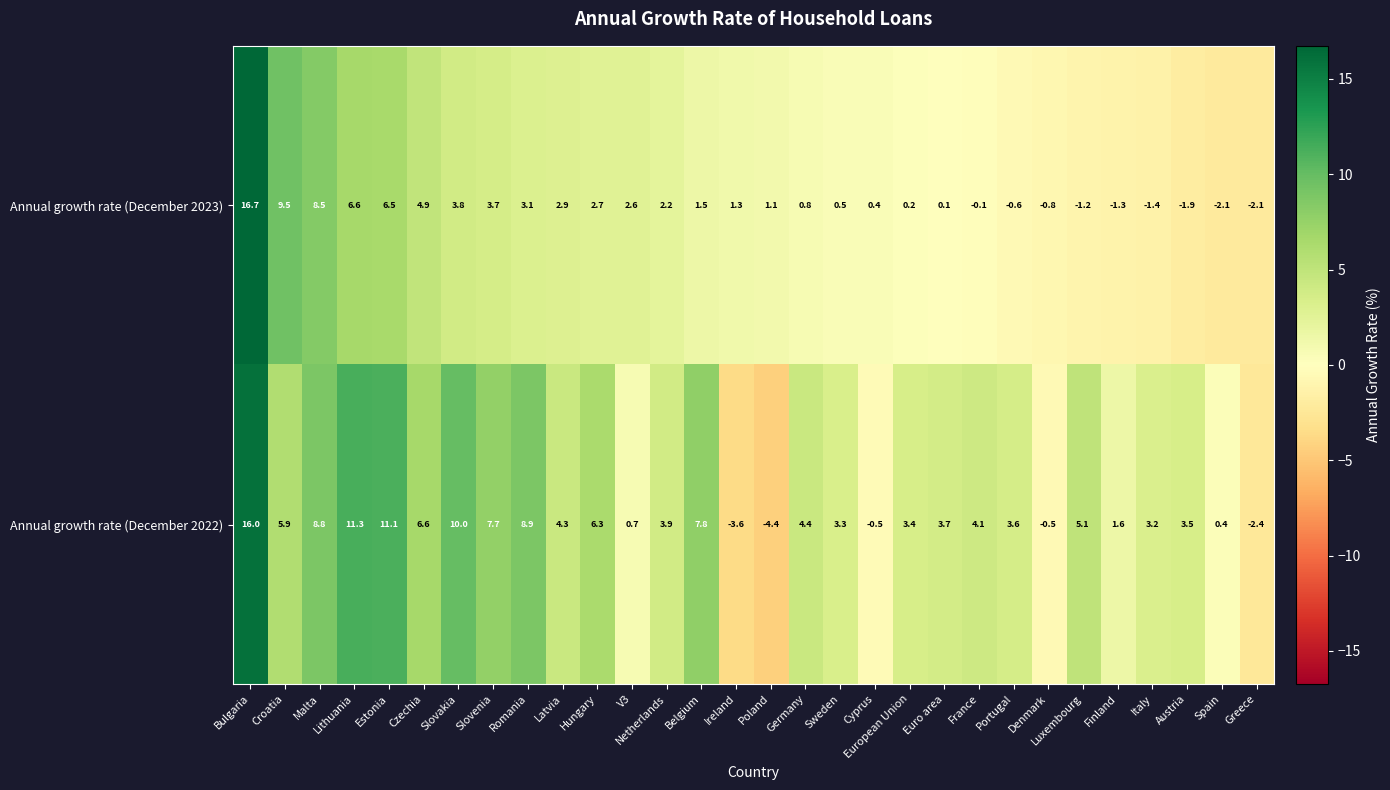

Which category has the highest value across all series?

Bulgaria